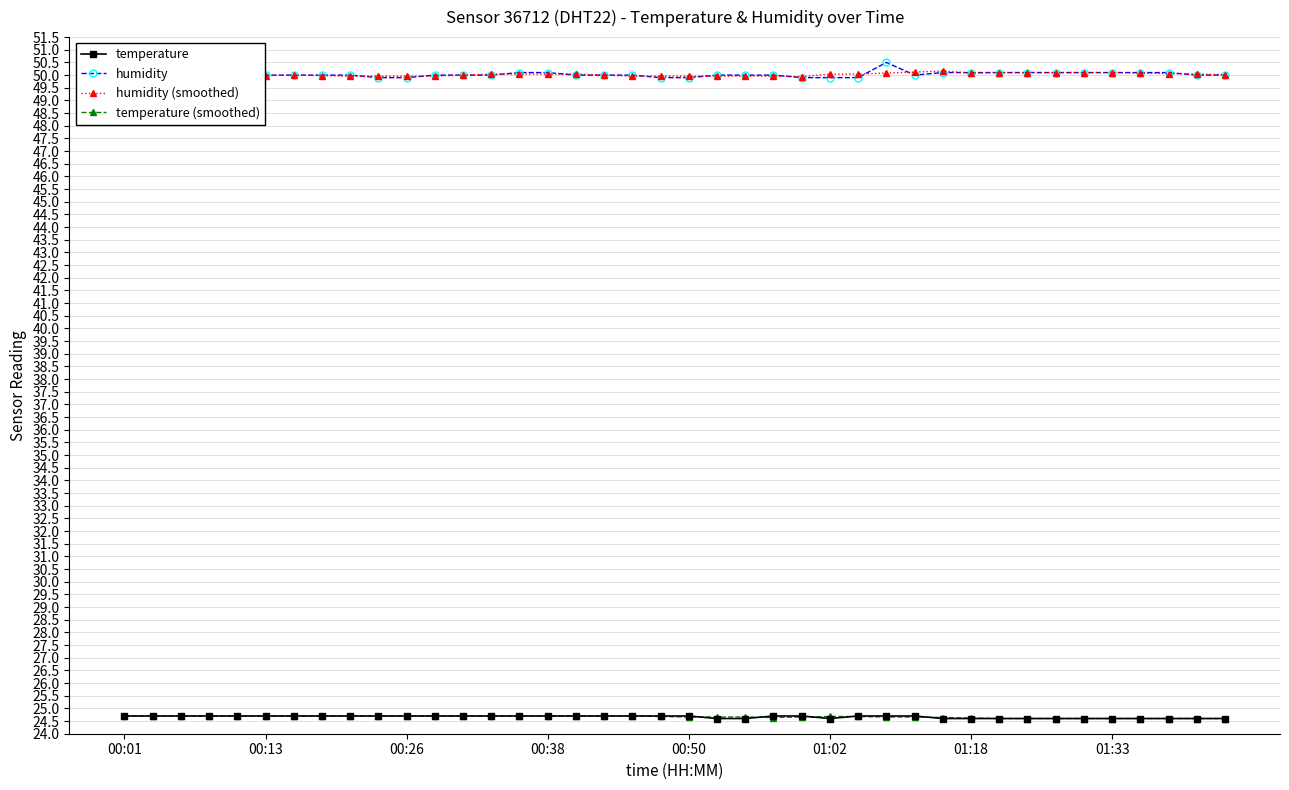

What is the value of the temperature point at the 1st from the left?

24.7